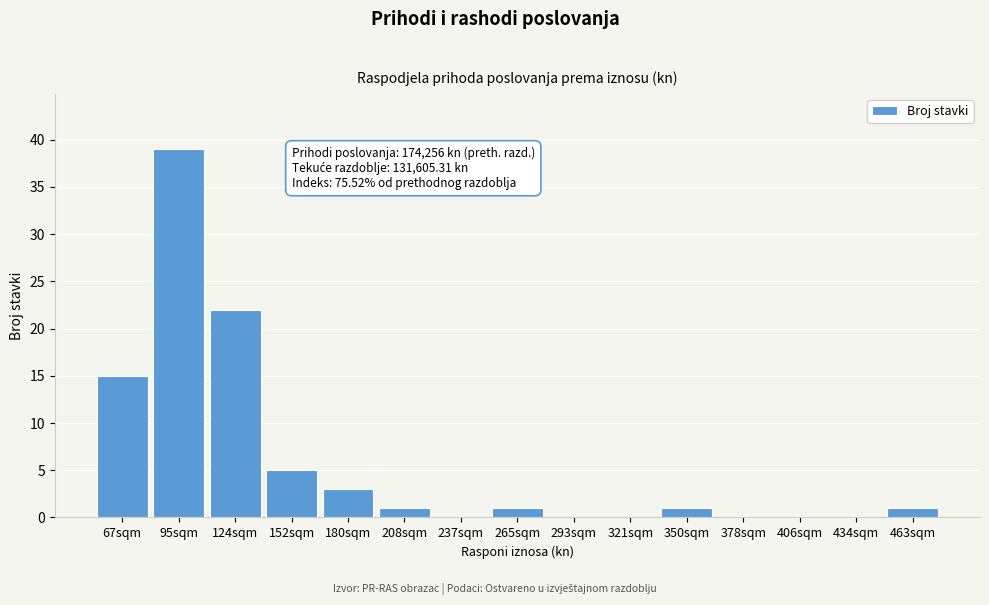

Reading right to left, transcribe all the data shown in this chart.

463sqm=1	434sqm=0	406sqm=0	378sqm=0	350sqm=1	321sqm=0	293sqm=0	265sqm=1	237sqm=0	208sqm=1	180sqm=3	152sqm=5	124sqm=22	95sqm=39	67sqm=15